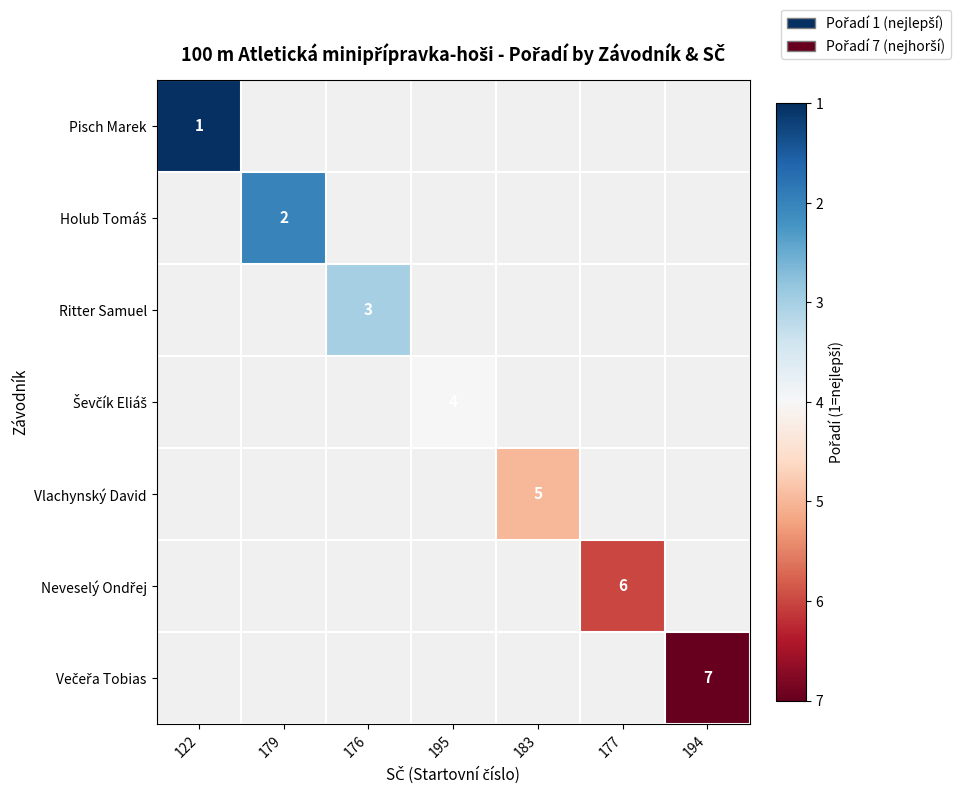

Which has a higher value, 122 or 195?

195